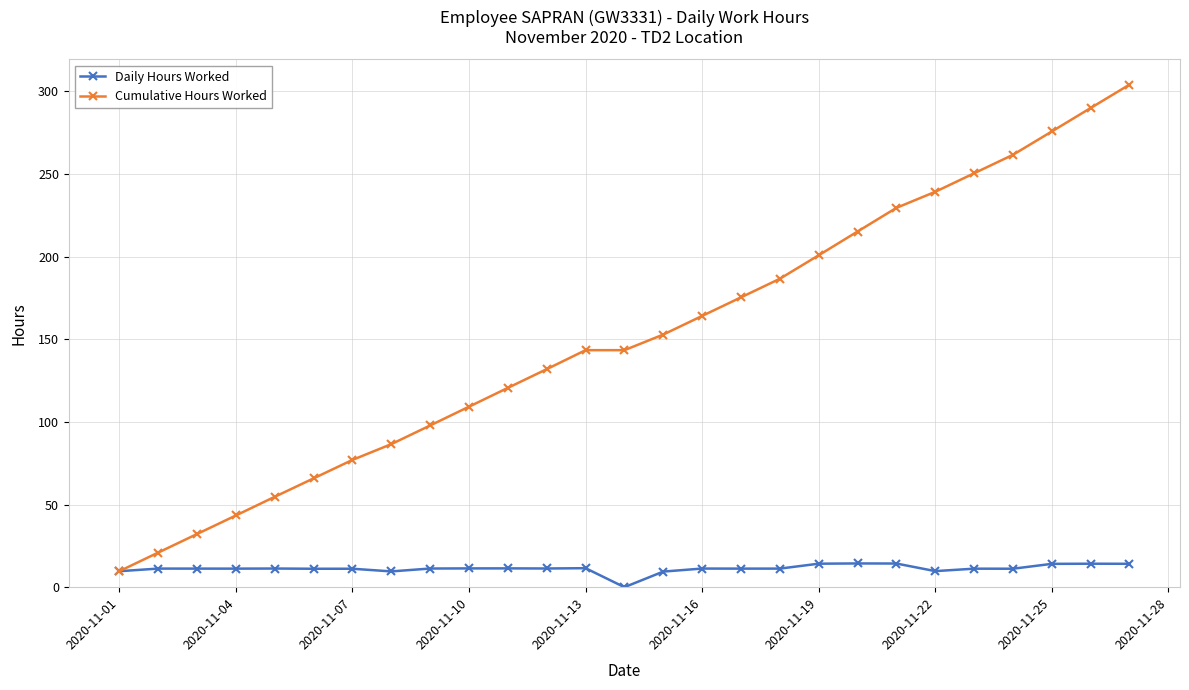

True or false: Daily Hours Worked has more than 2 interior local peaks.

True